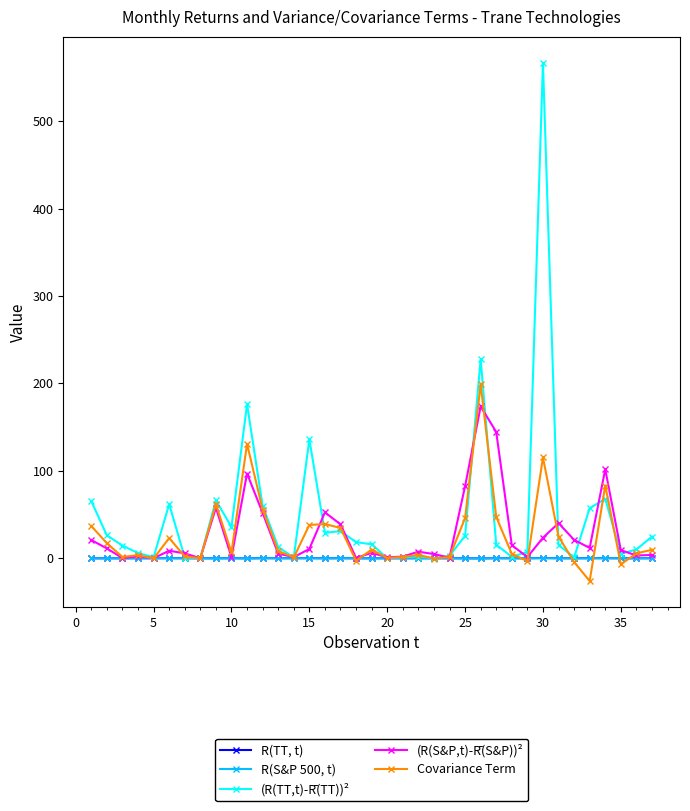

What is the value of the (R(S&P,t)-R̄(S&P))² point at the 25th from the left?

82.4